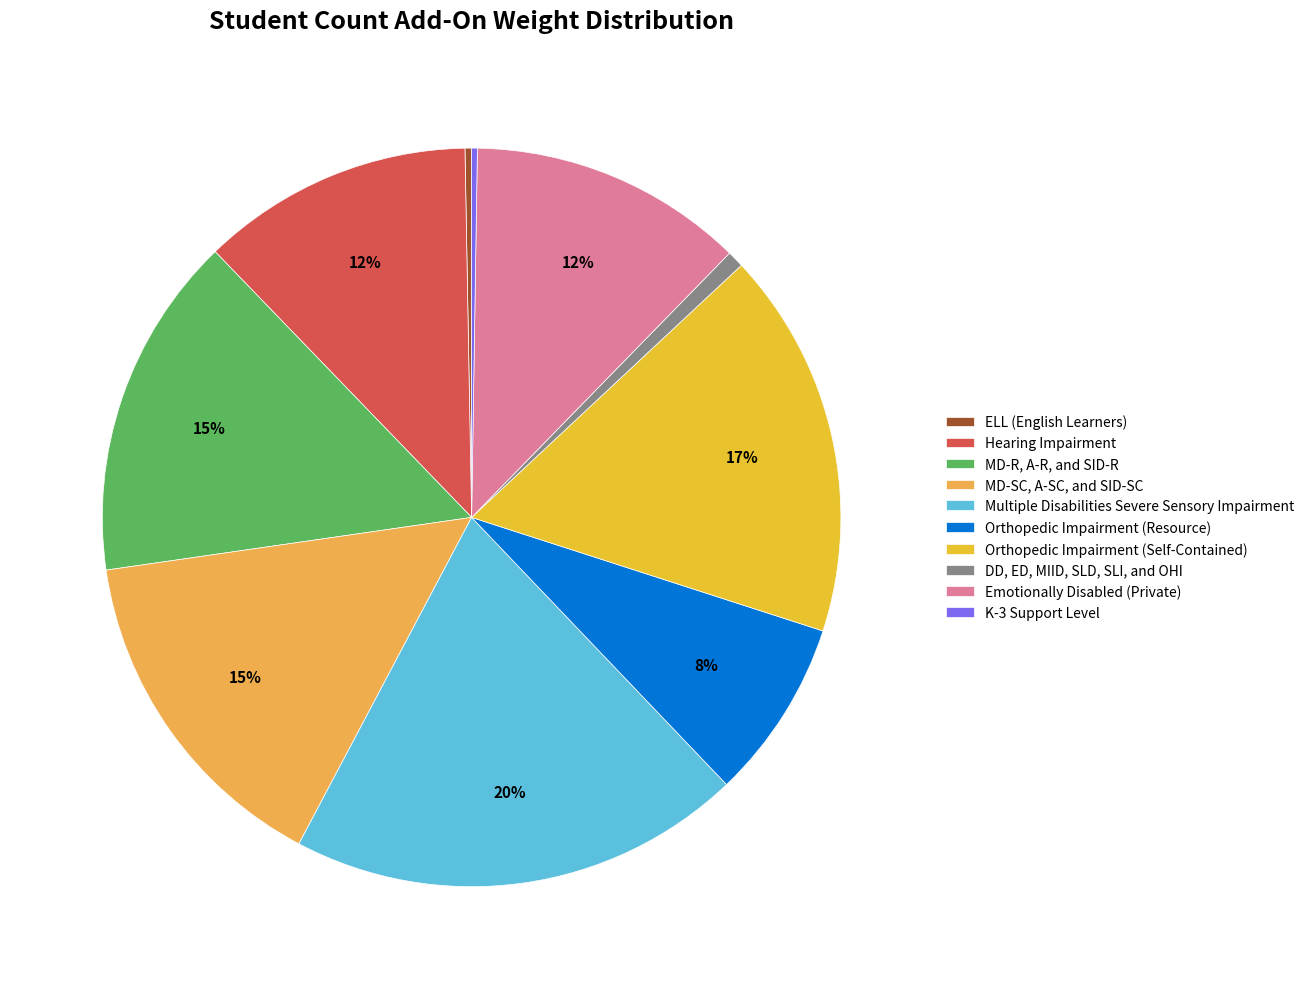

True or false: DD, ED, MIID, SLD, SLI, and OHI accounts for 1% of the total.

True